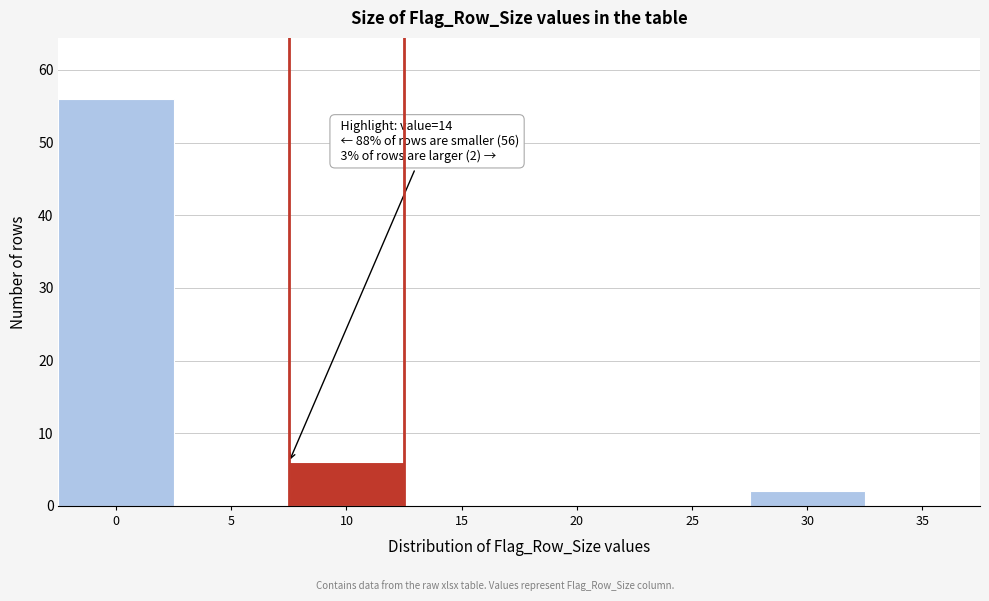

Reading right to left, list all the values displayed in this chart.

35=0	30=2	25=0	20=0	15=0	10=6	5=0	0=56